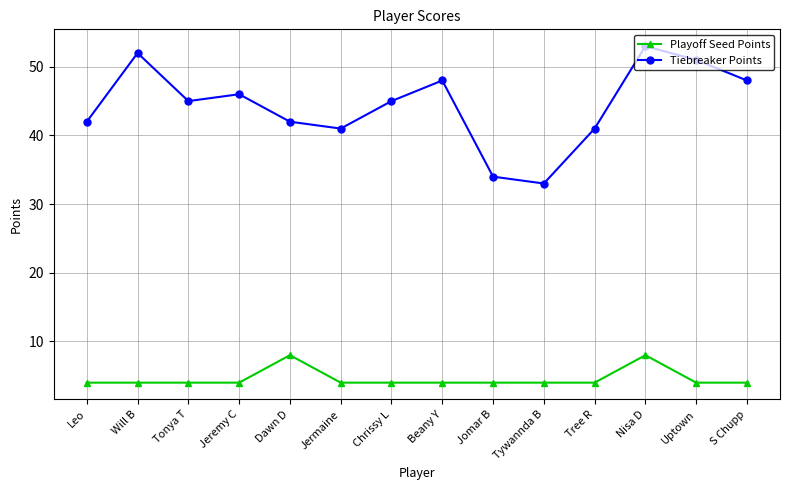

What is the approximate value of Tiebreaker Points at Chrissy L?

45